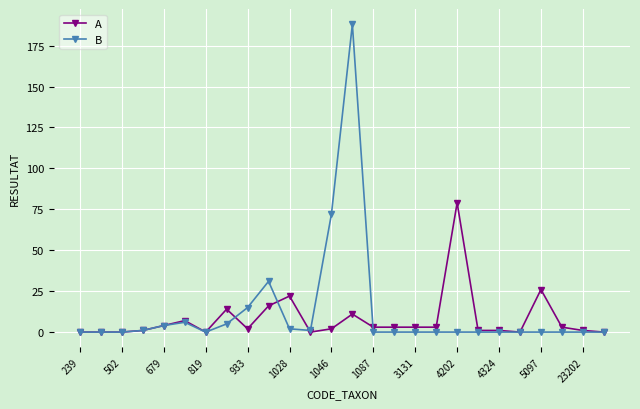

True or false: B and A intersect in this chart.

True